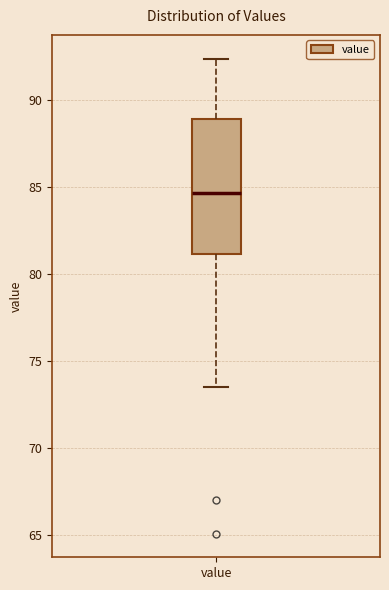

Transcribe this box plot: give where the median line is, the range the box spans, and where the two whiskers end, as read against the y-axis. The values are not printed on the chart, so give them approximately, as read against the axis.

median 84.5, box 81.0 to 89.0, whiskers 73.5 to 92.5